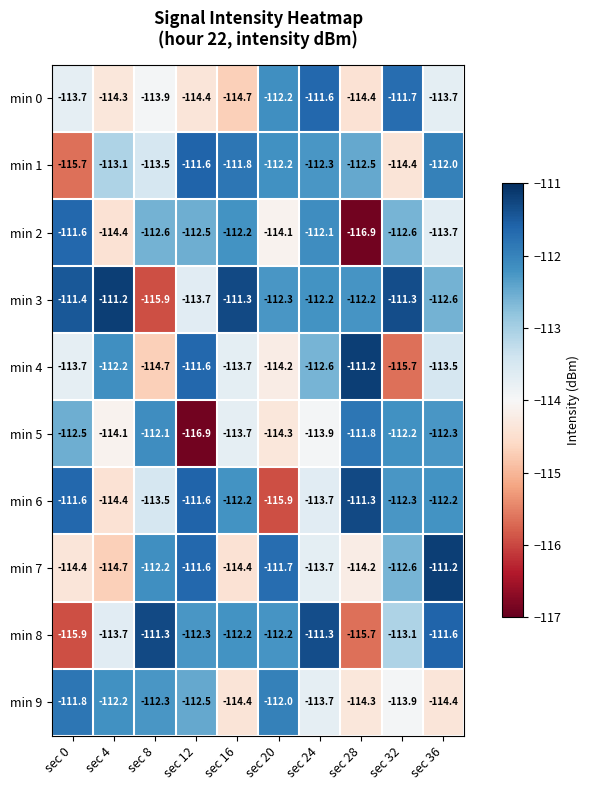

What is the minimum value shown in the chart?

-116.9